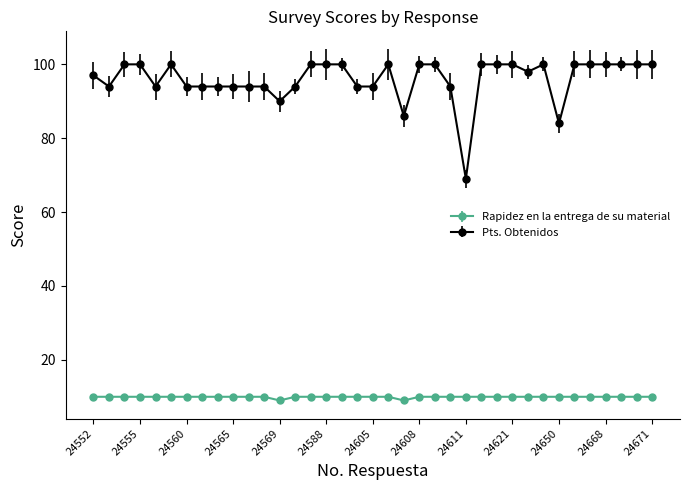

What is the smallest value displayed?

9